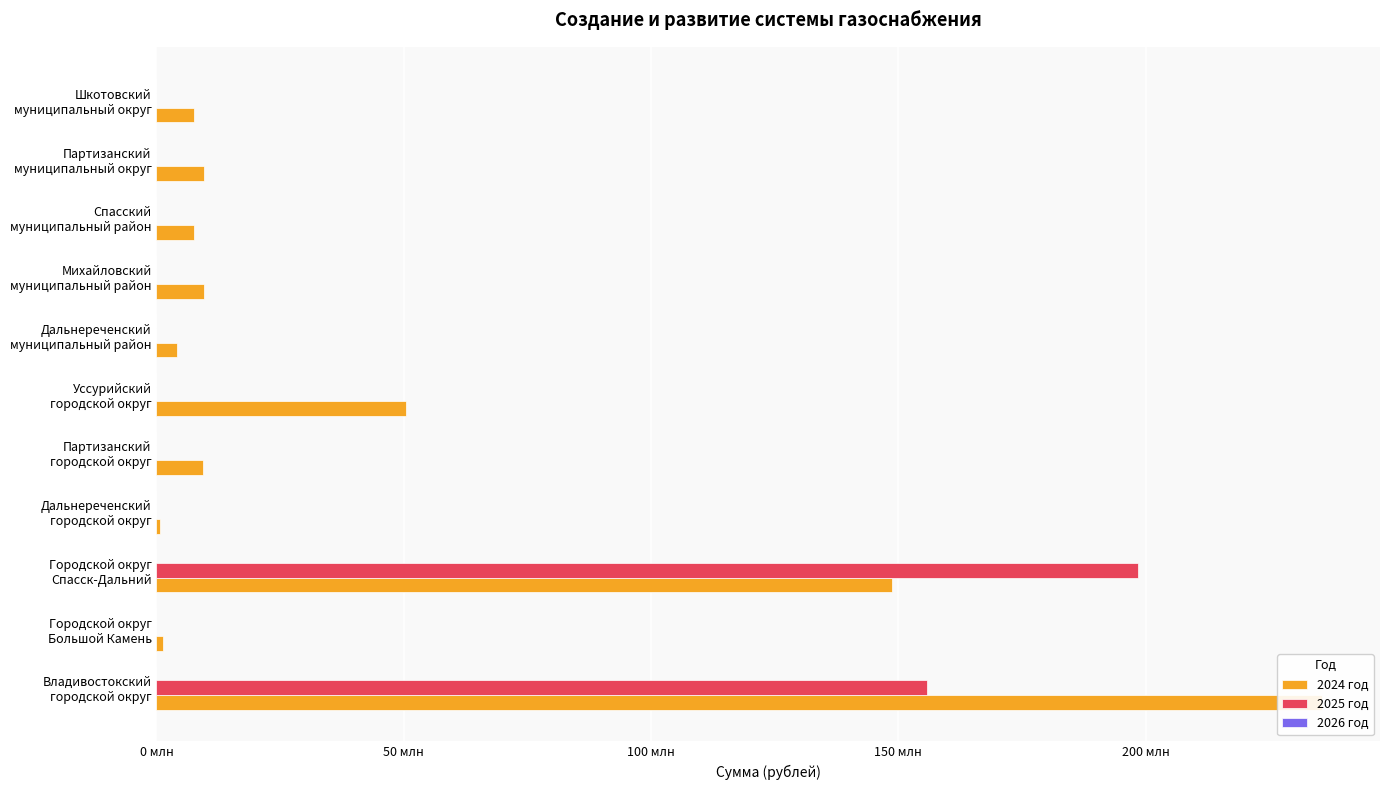

How many bars are there in each group?

3